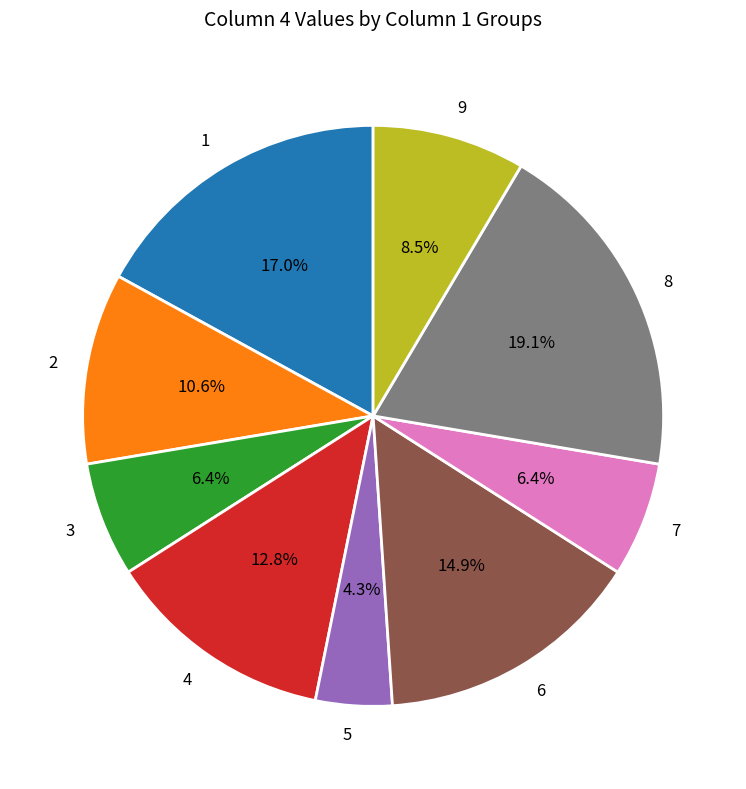

How many slices are in this pie chart?

9